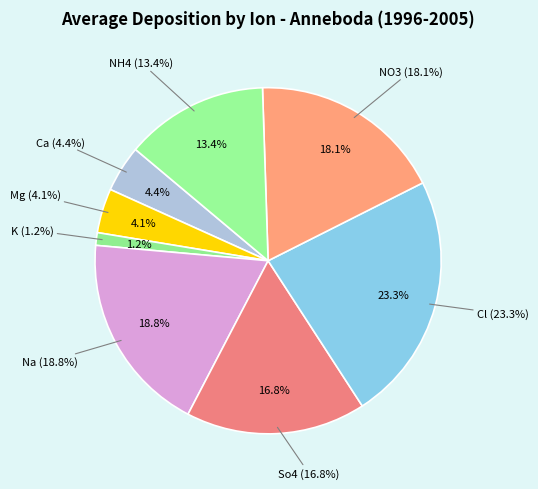

Is it true that Mg is 4% of the pie?

True